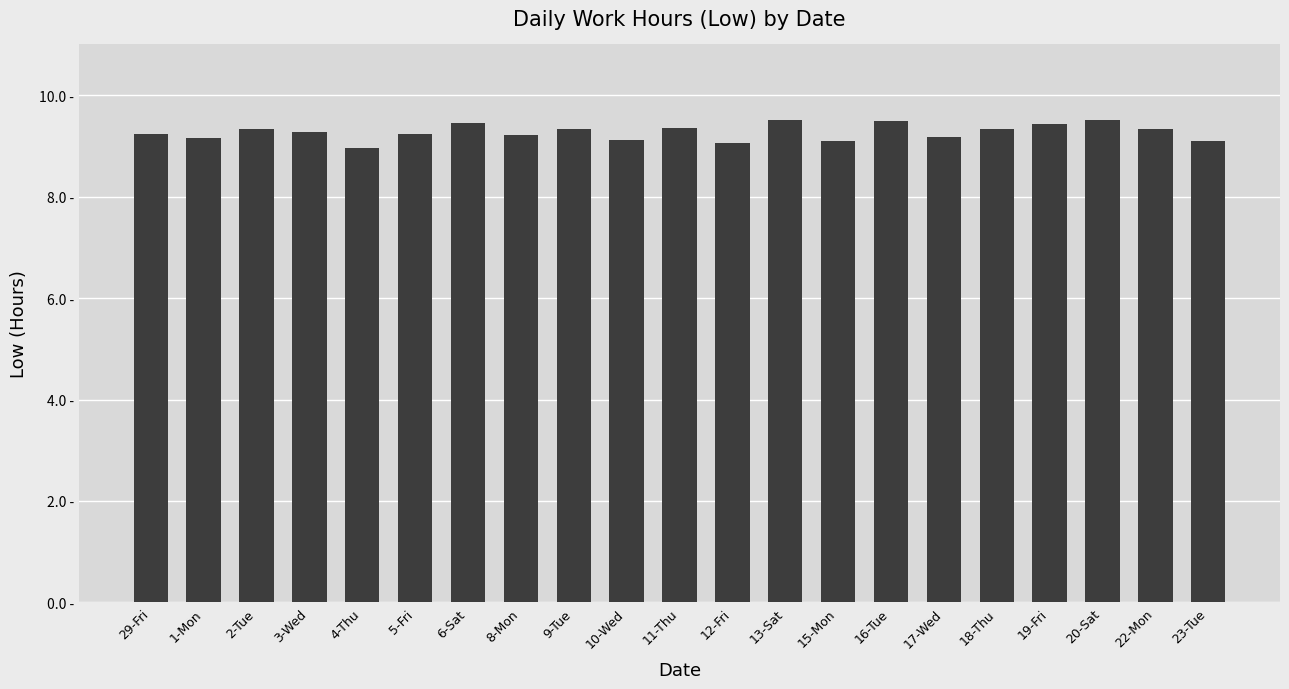

What is the label of the 7th bar from the right?

16-Tue